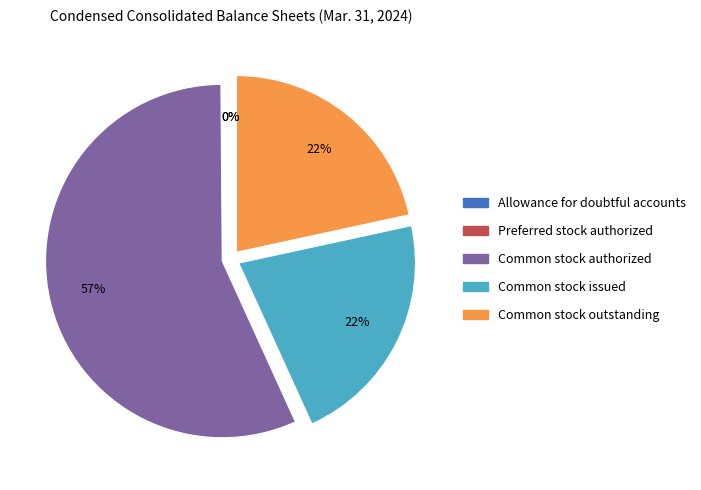

What is the ratio of the value at Common stock outstanding to the value at Common stock issued?

1.0